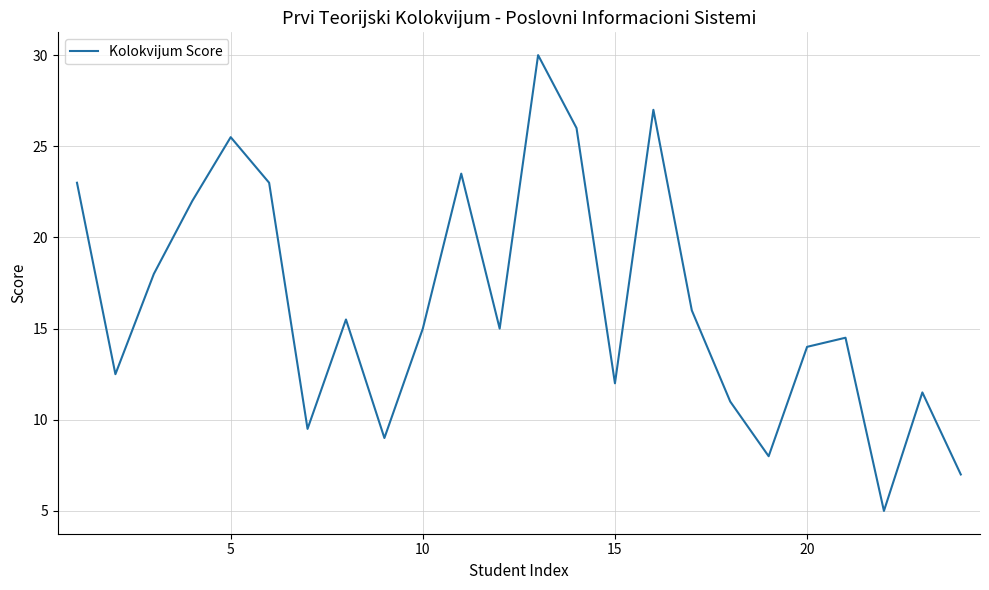

What is the maximum value shown in the chart?

30.0